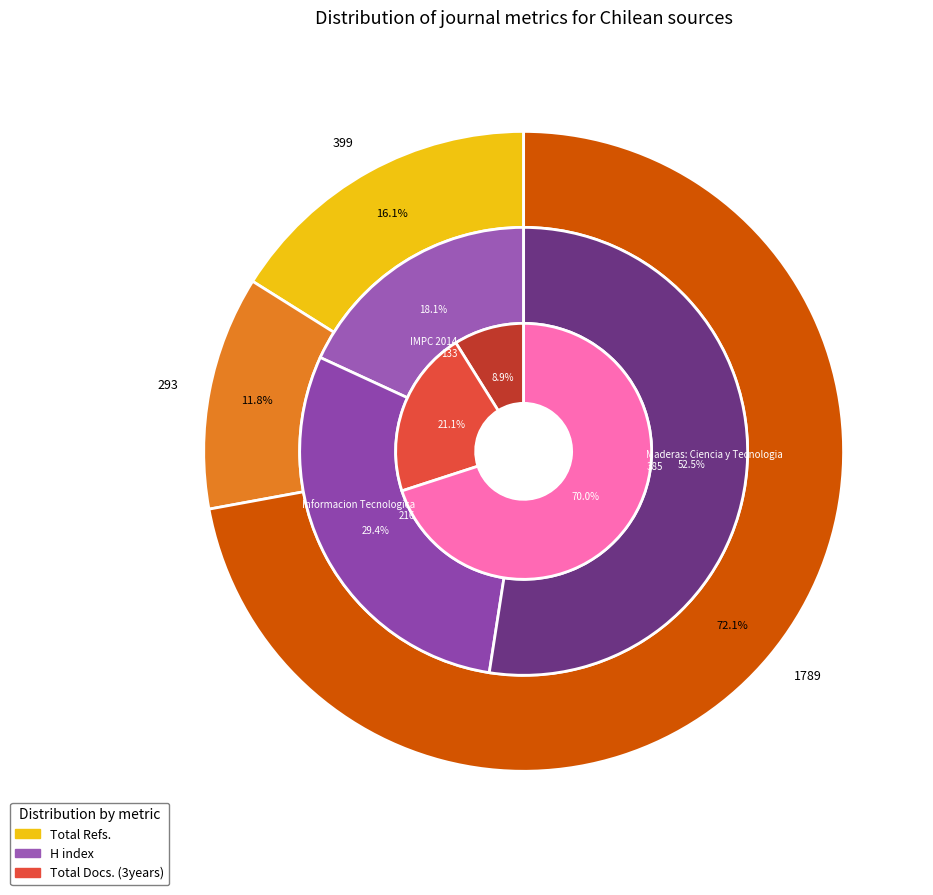

Which category accounts for the majority?

Maderas: Ciencia y Tecnologia